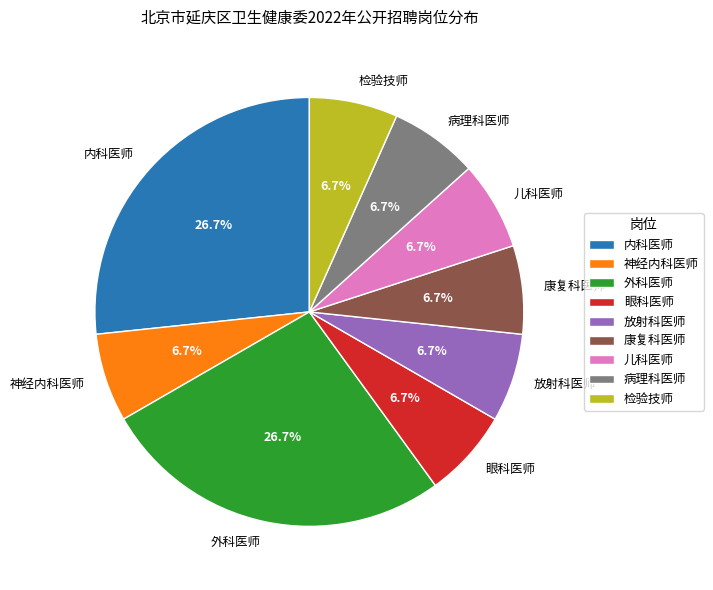

Does 儿科医师 account for over 50% of the chart?

No